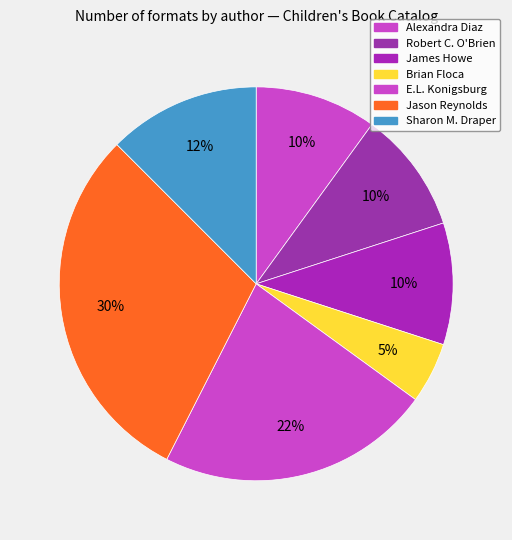

How many segments does this pie chart have?

7